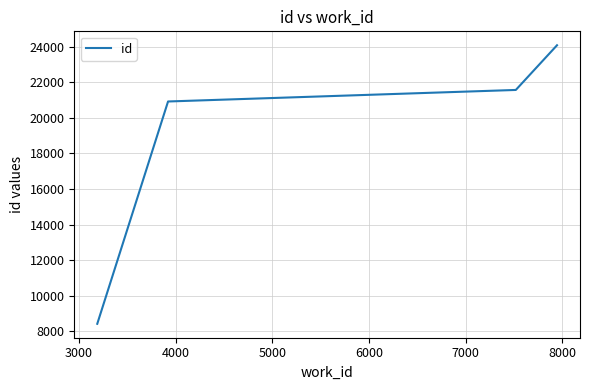

What is the average value?

18747